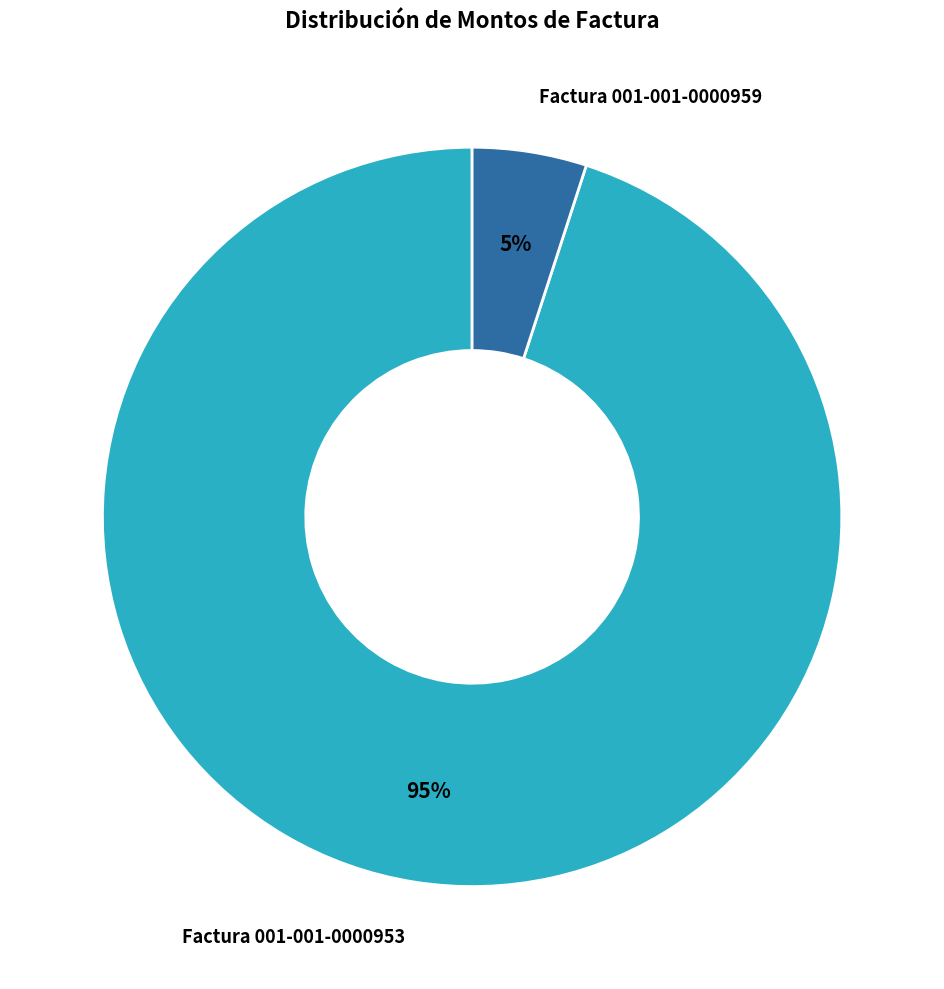

Is it true that Factura 001-001-0000953 is 95% of the pie?

True